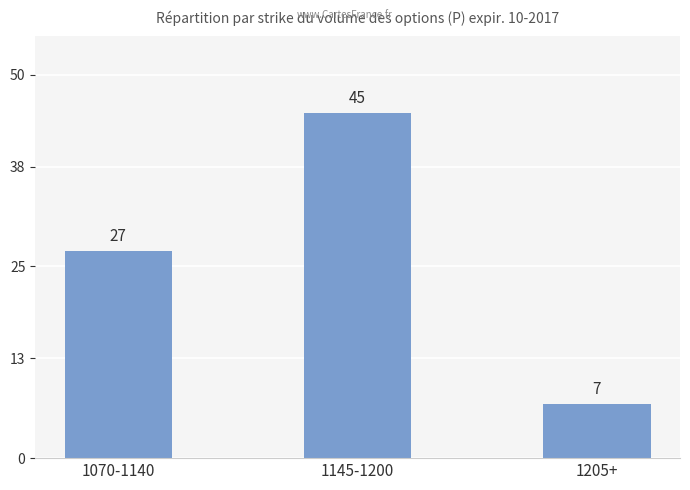

Which category has the lowest value across all series?

1205+